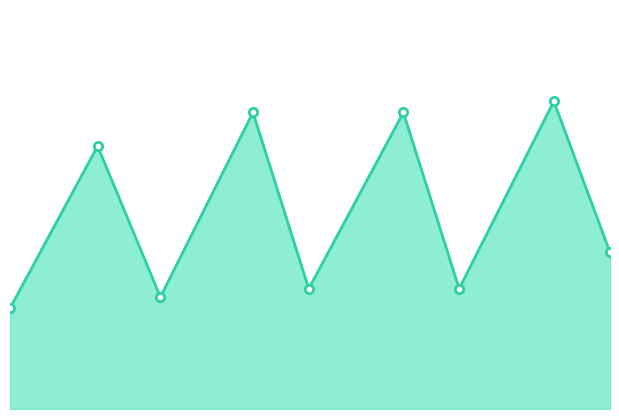

Which category has the lowest value across all series?

2016-03-22